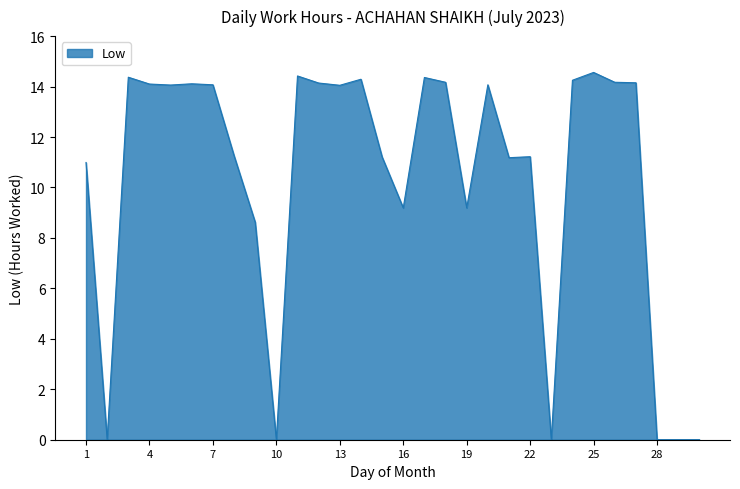

What is the maximum value shown in the chart?

14.6